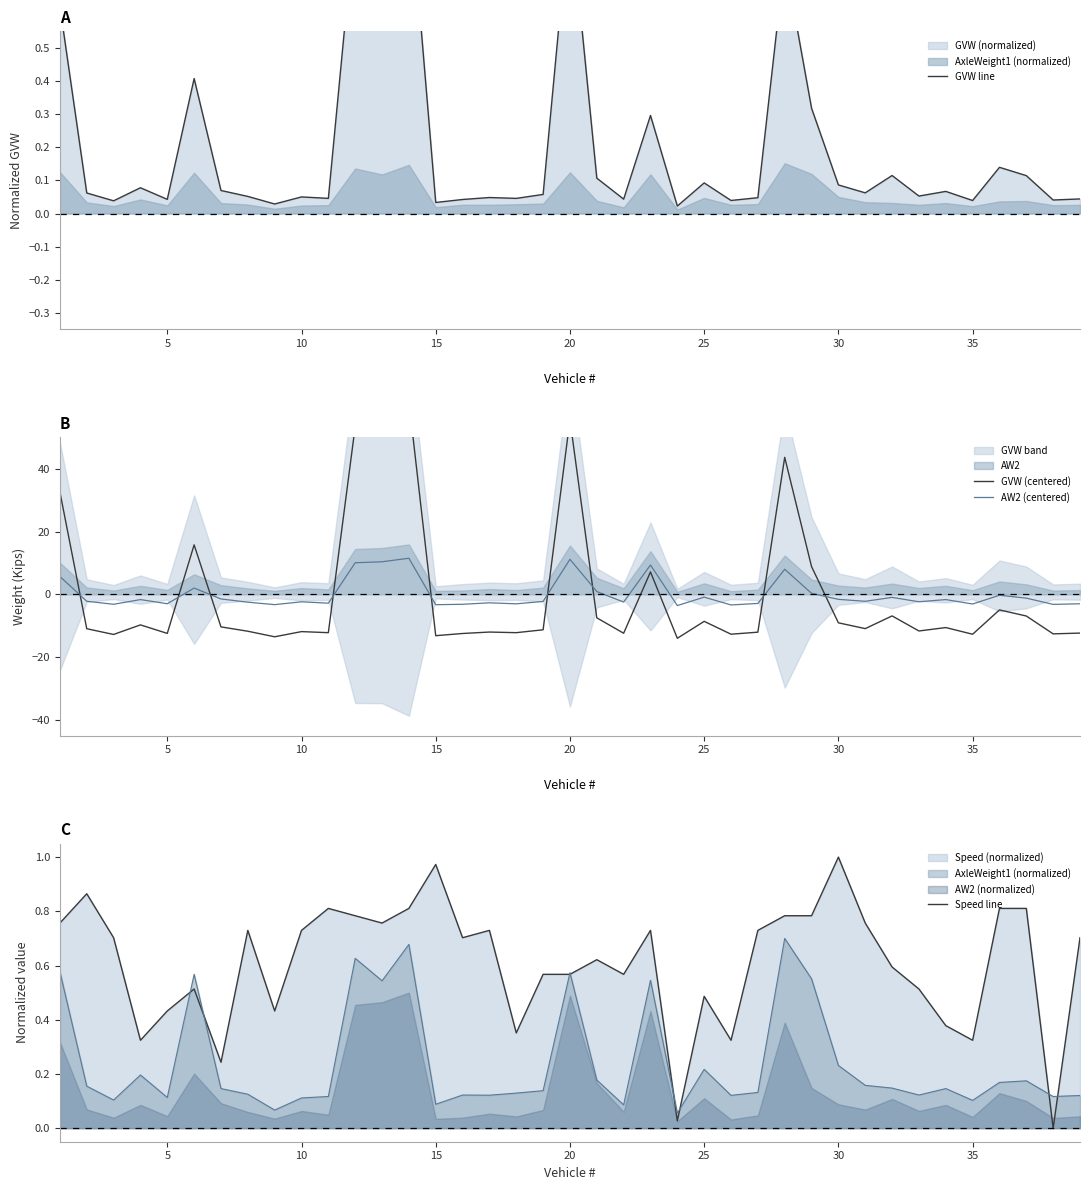

True or false: AW2 (centered) has a value of -2.2 at 25.

False